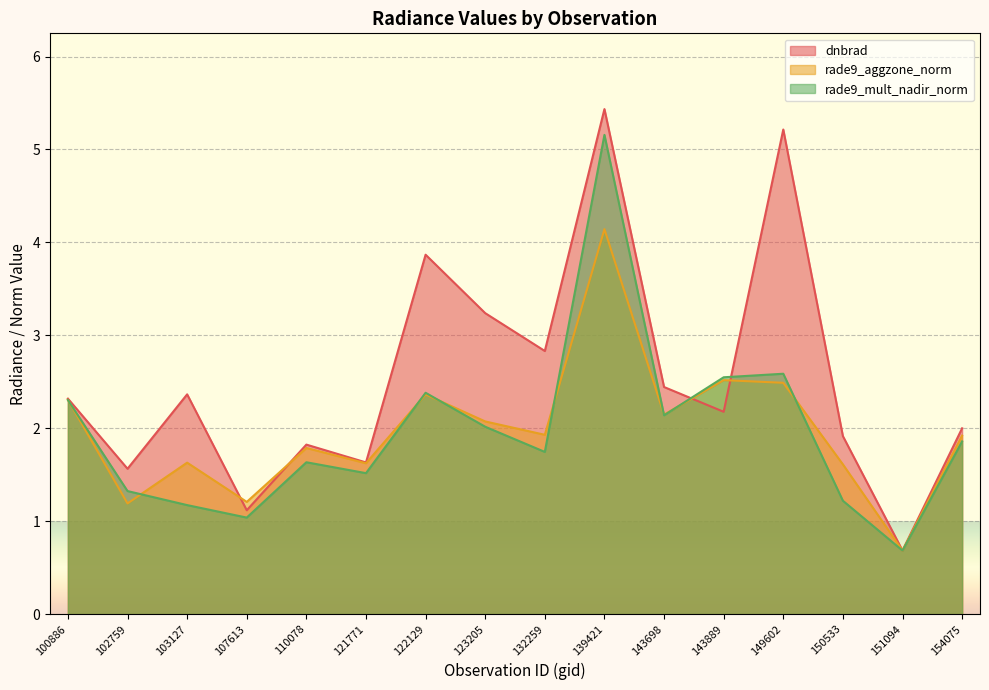

What is the minimum value for rade9_aggzone_norm?

0.7